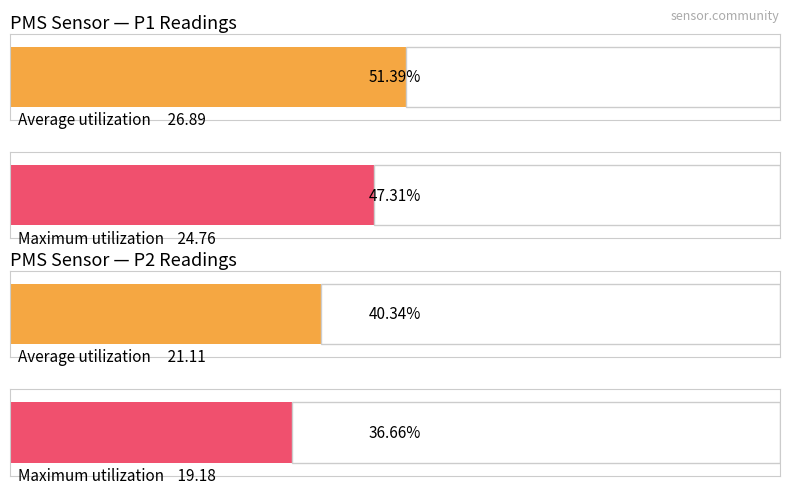

The value of Average utilization at 00:23 is 12.0. True or false?

False